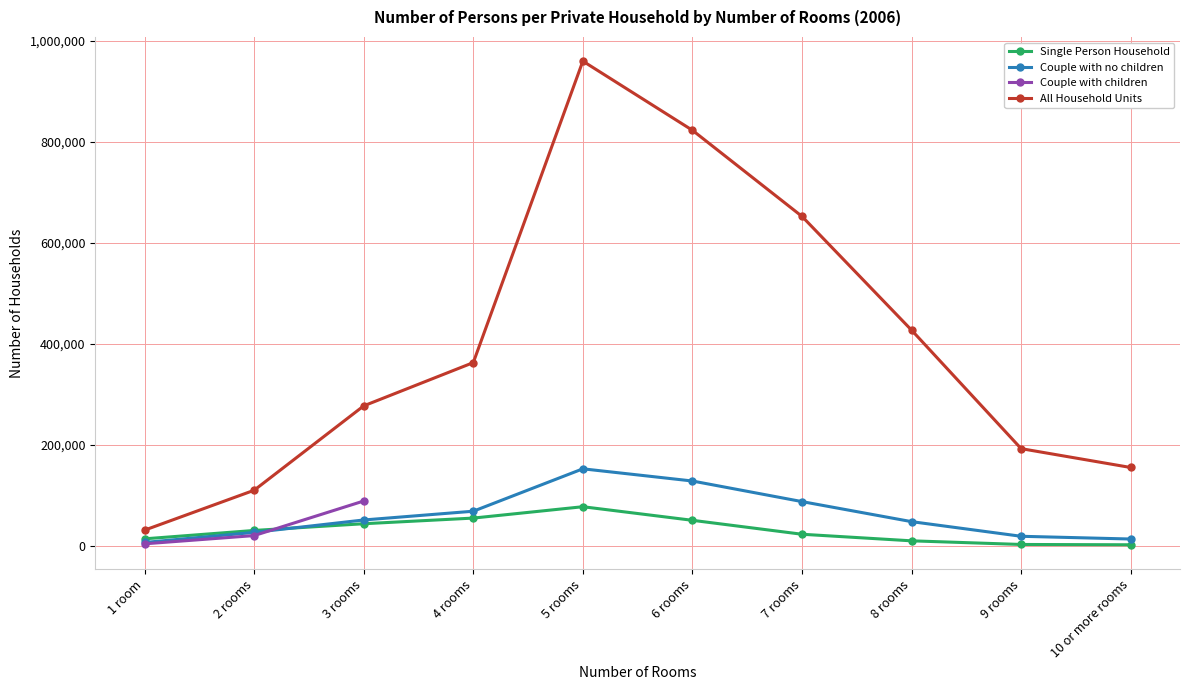

True or false: Couple with no children and All Household Units cross at least once.

False